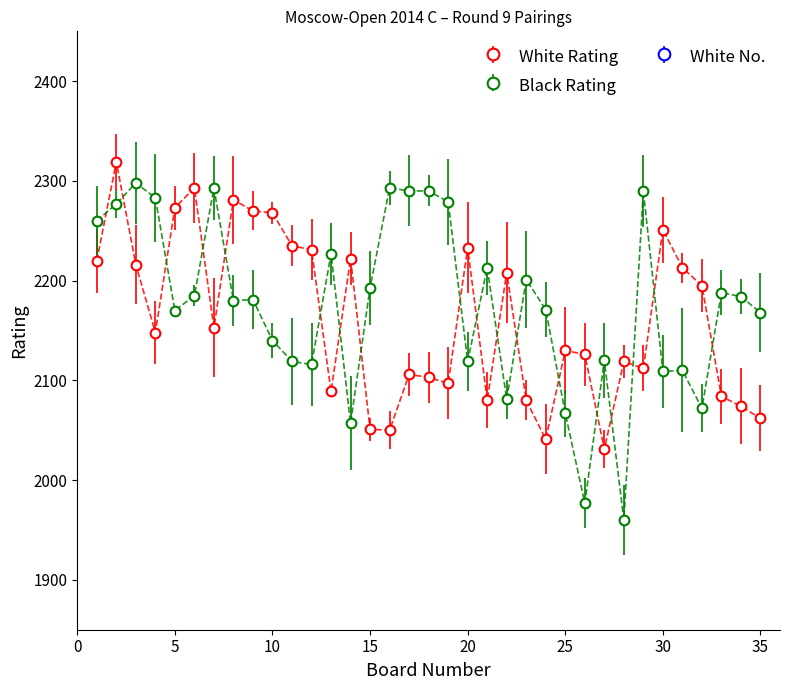

What is the value of the Black Rating point at the 29th from the left?

2290